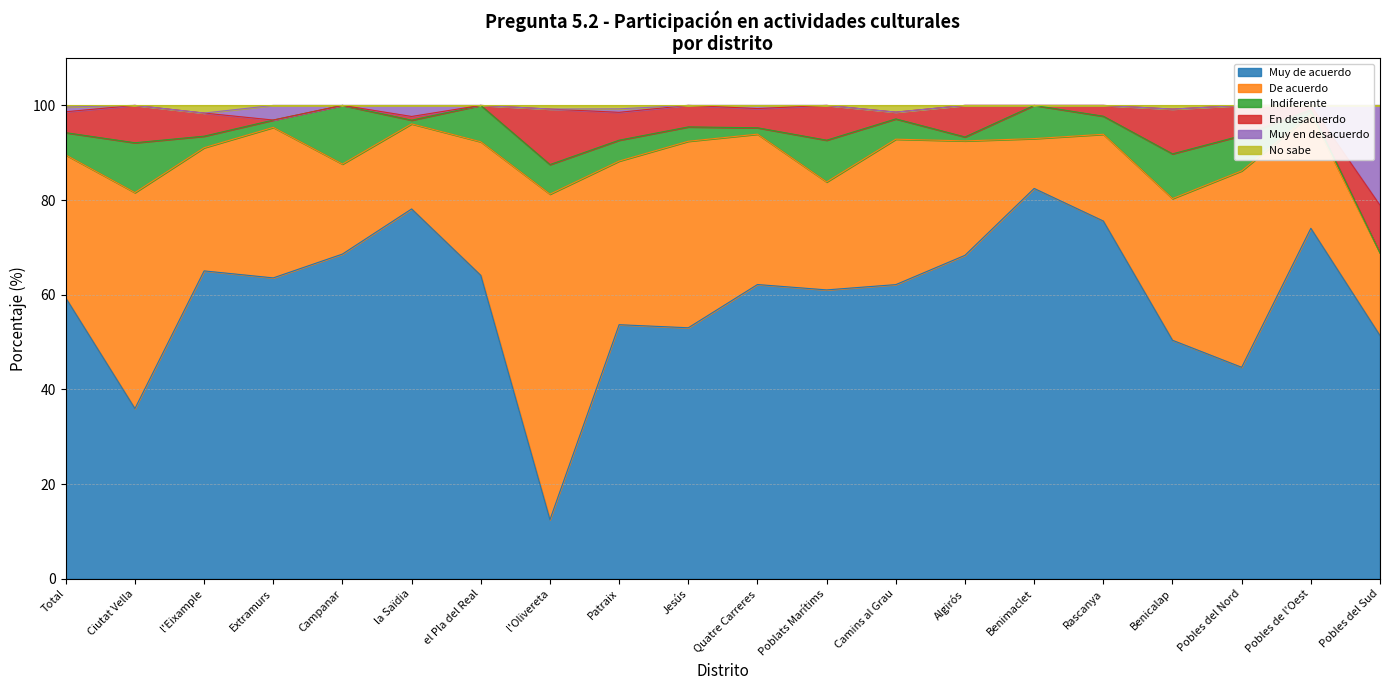

Between Benimaclet and Ciutat Vella, which is larger?

Benimaclet